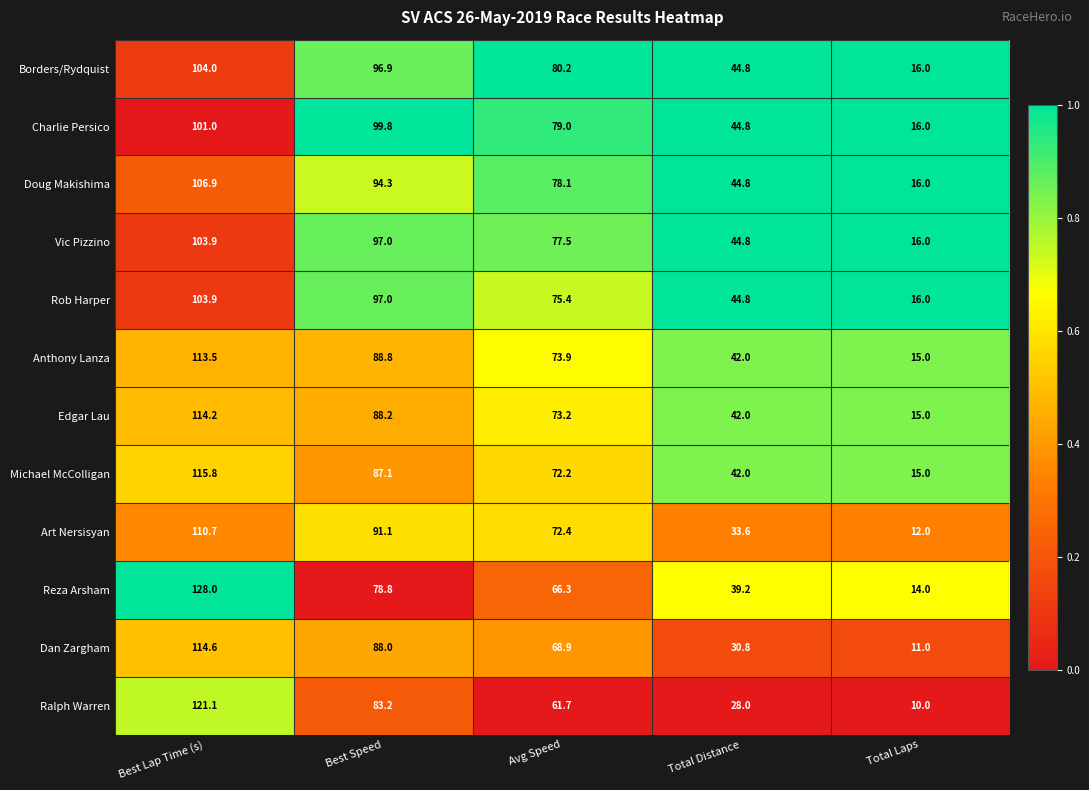

Which series has the widest spread of values?

Reza Arsham